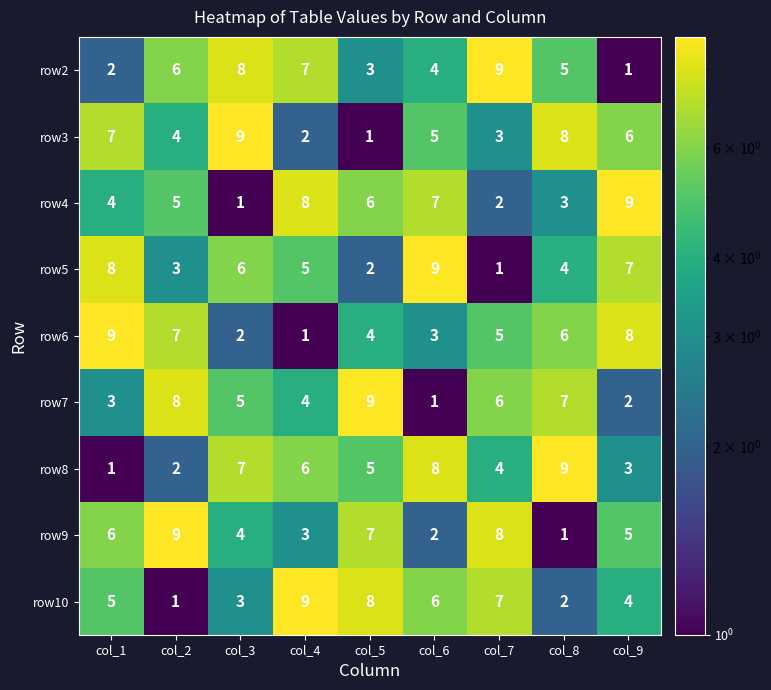

Between col_4 and col_8, which series saw the biggest shift?

row10